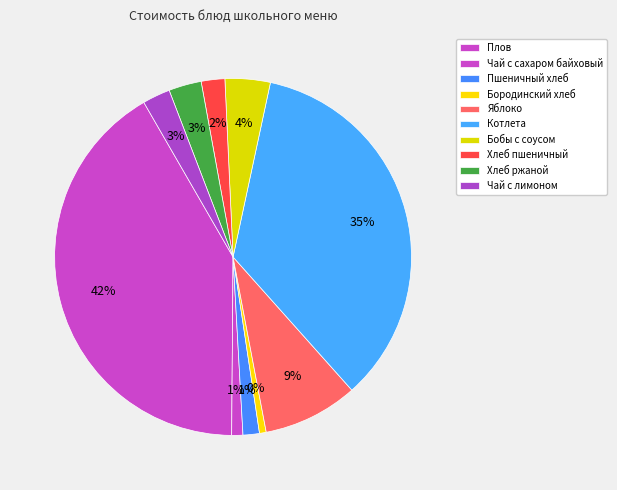

To the nearest percent, what is the difference between the Бородинский хлеб and Хлеб ржаной slice percentages?

2%